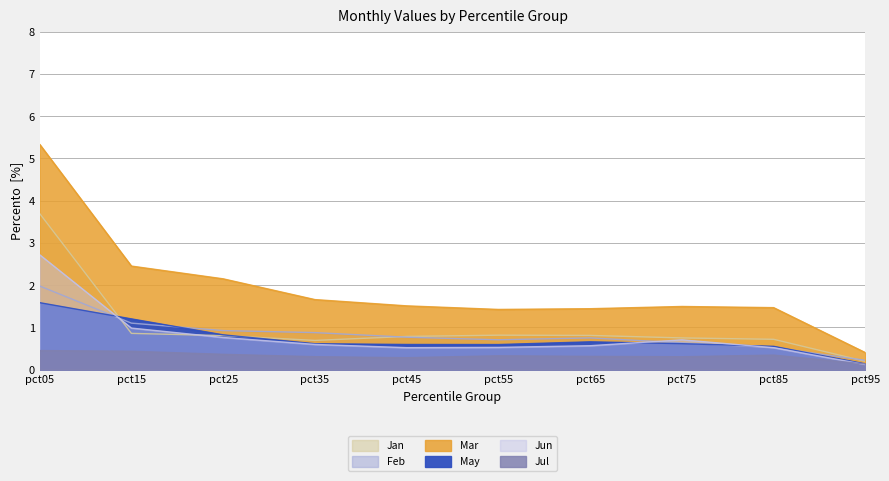

How many categories are shown in the chart?

10